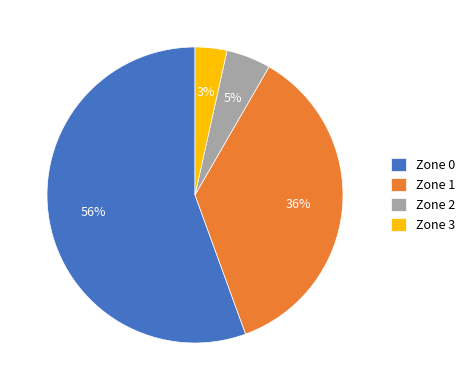

Between Zone 3 and Zone 2, which is larger?

Zone 2